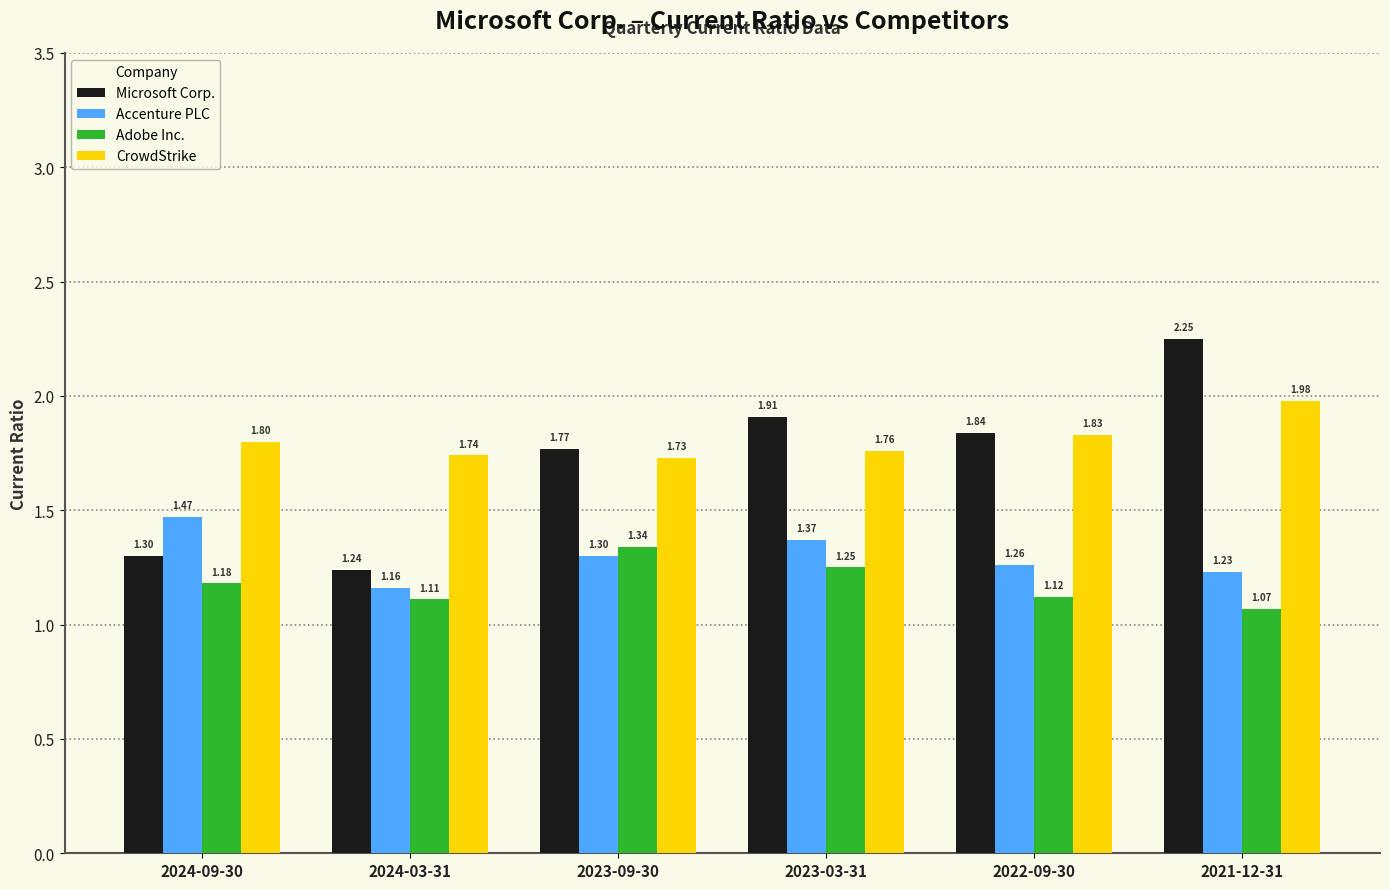

What is the sum of the Microsoft Corp. values at 2024-09-30 and 2023-09-30?

3.1